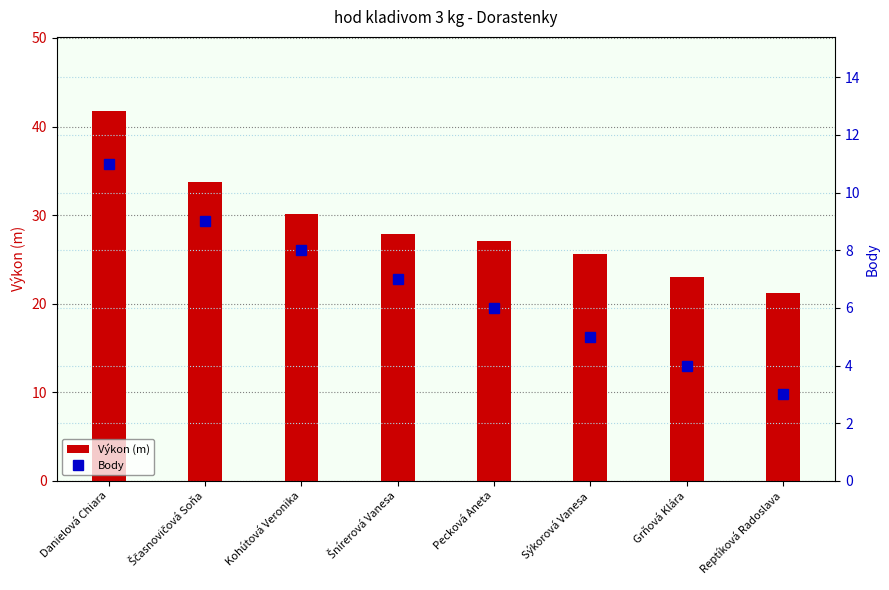

What is the average value of the Výkon (m) series?

28.8